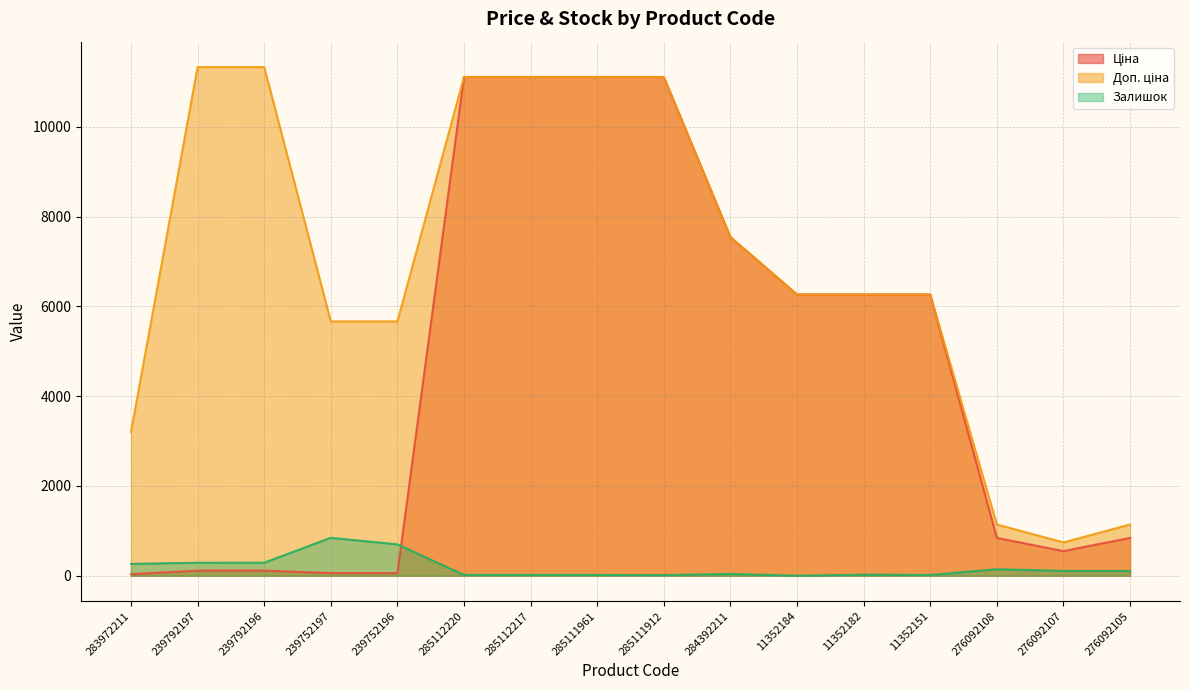

At which label does Доп. ціна first exceed 6266?

239792197